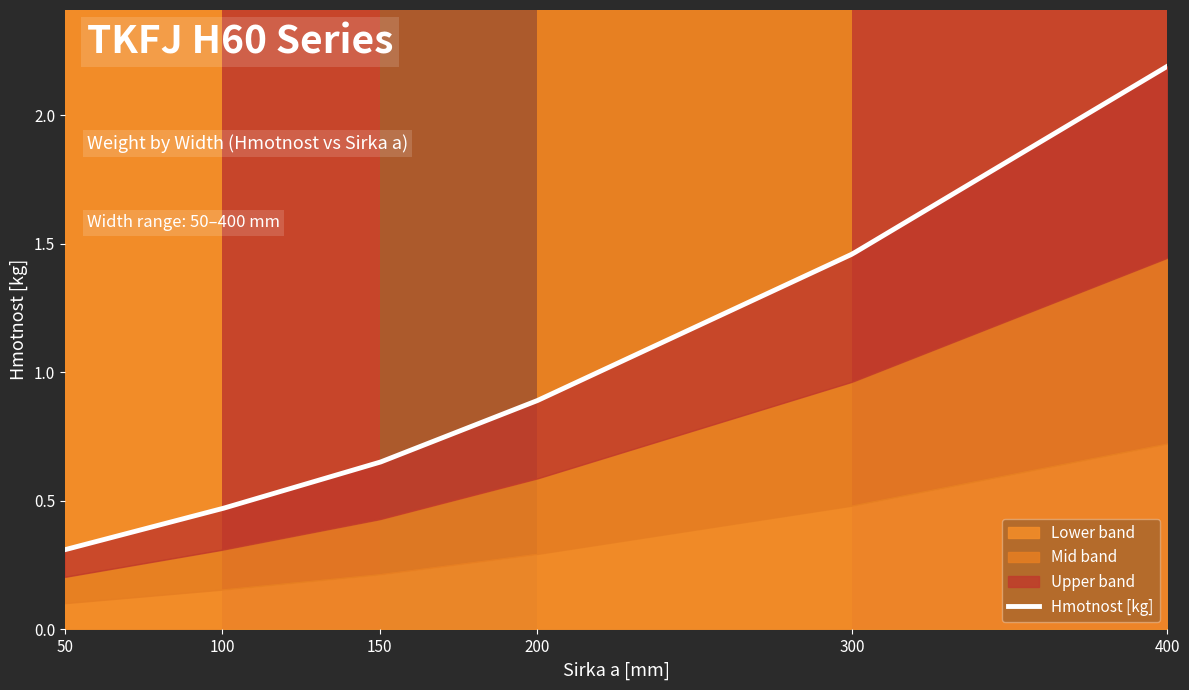

True or false: the data has more than 1 interior local peaks.

False